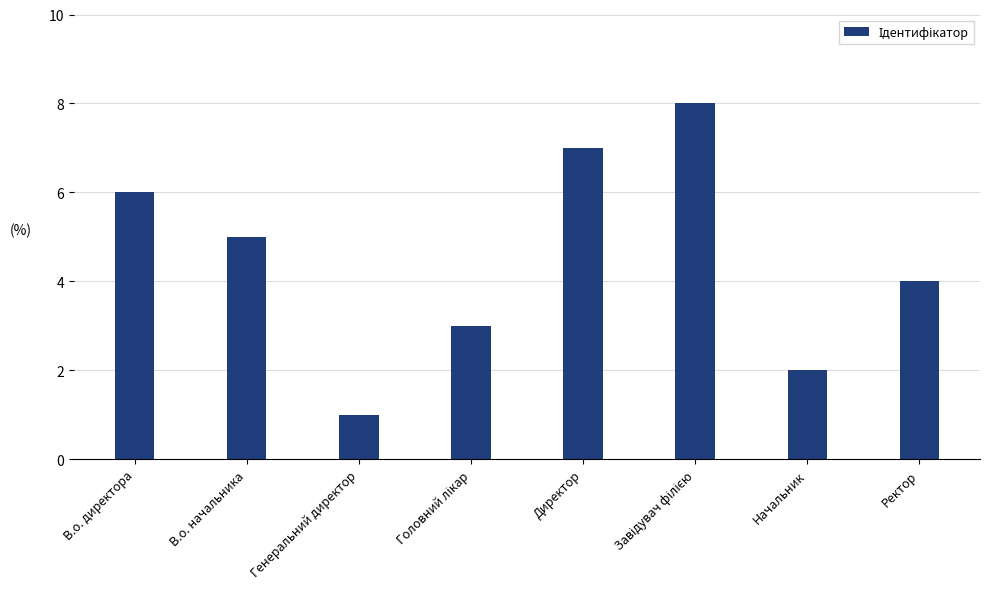

What is the change in value from Начальник to Ректор?

+2